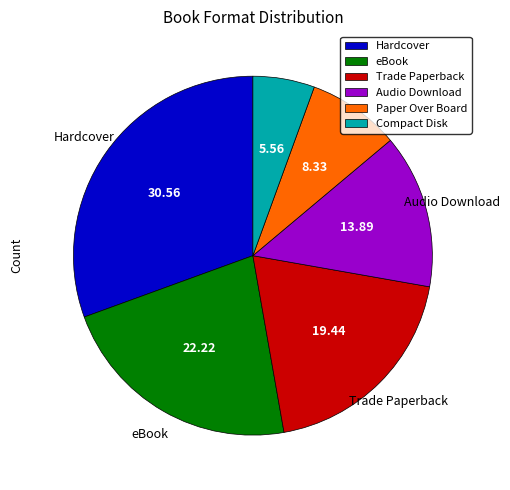

Is the sum of Trade Paperback and eBook greater than half?

No